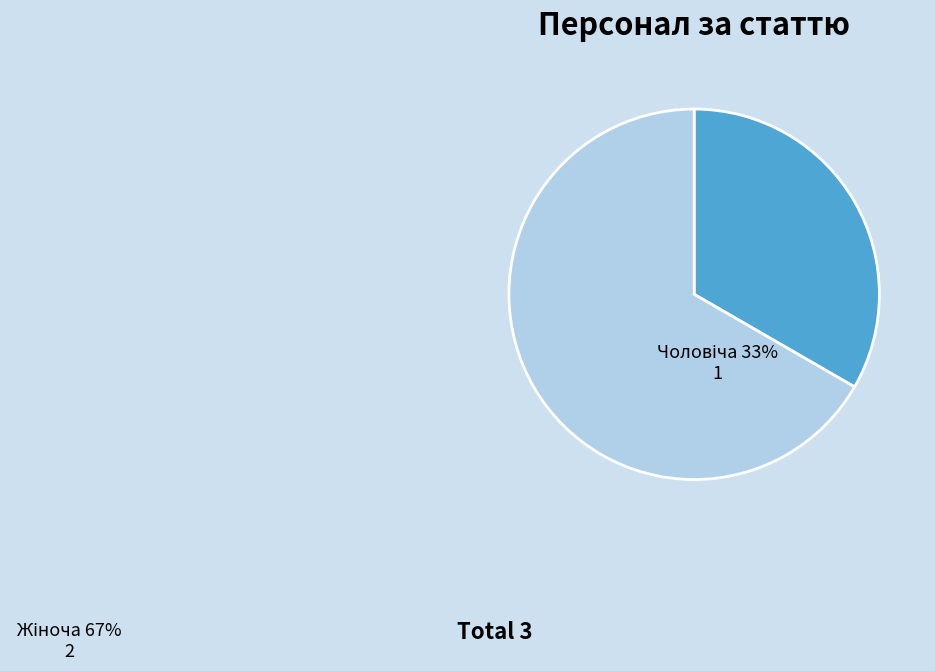

Which category has the biggest portion of the pie?

Жіноча